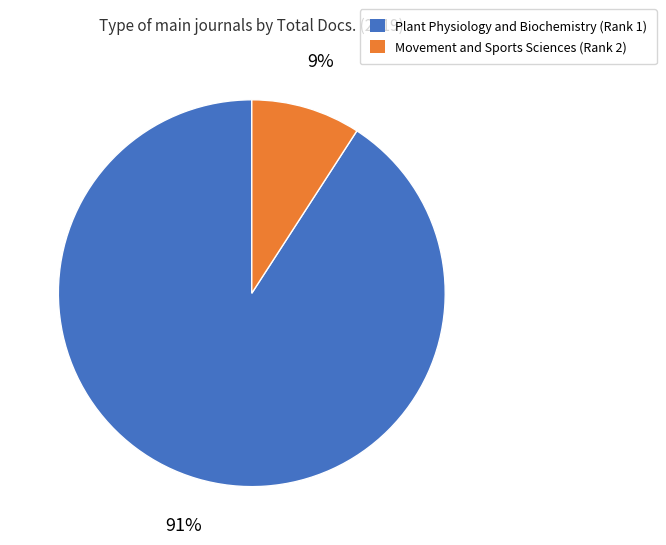

How many segments does this pie chart have?

2